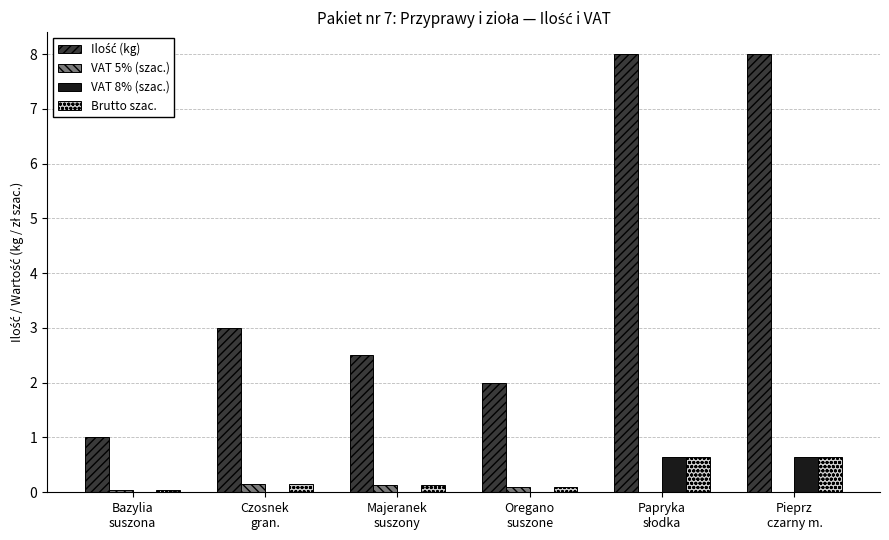

What is the maximum value shown in the chart?

8.0